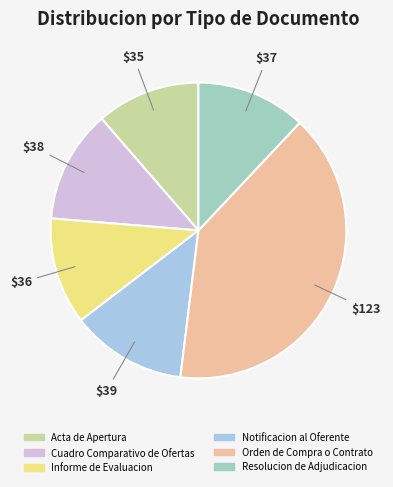

Combined, do Resolucion de Adjudicacion and Notificacion al Oferente account for over 50%?

No